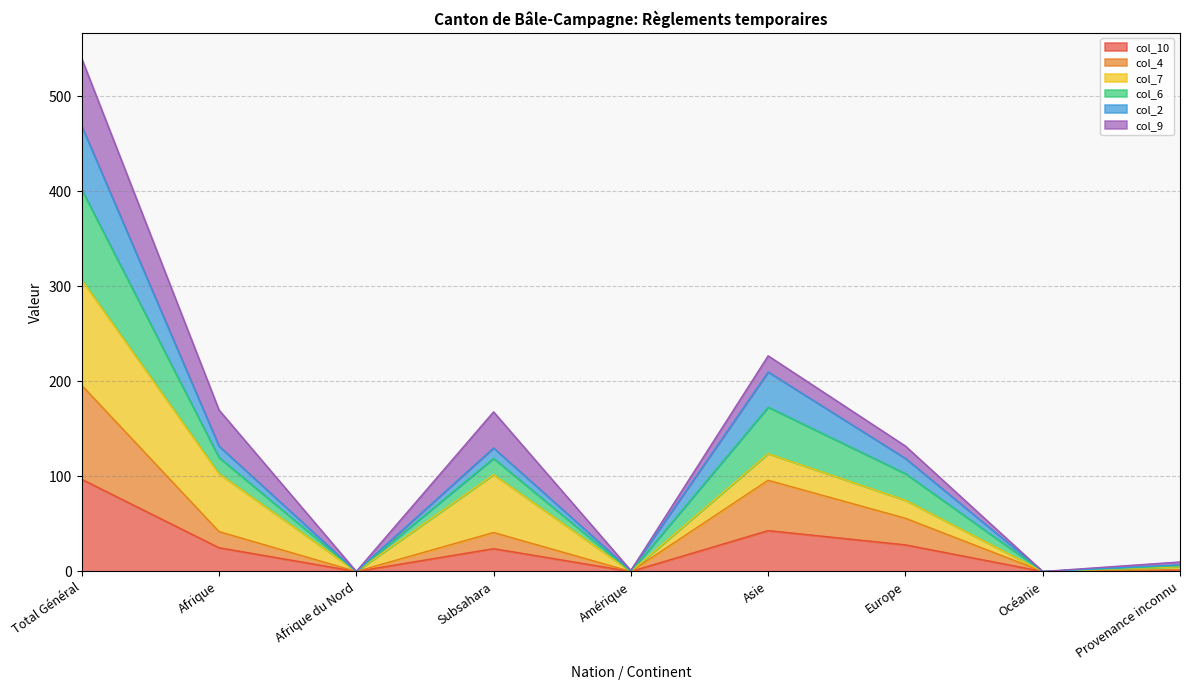

True or false: col_4 and col_10 cross at least once.

False